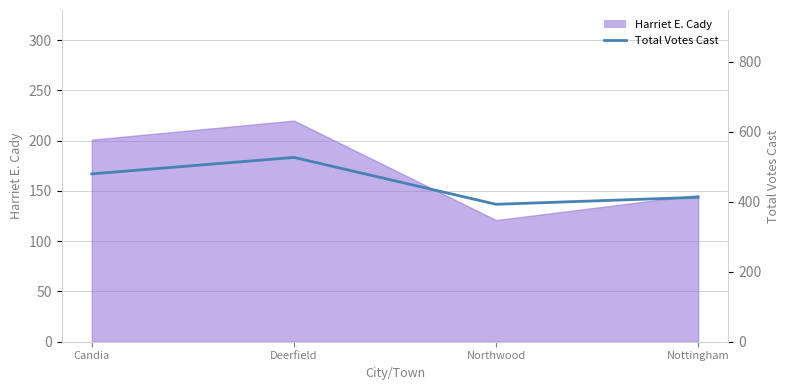

What value does the data have at Deerfield, to the nearest 10?

530